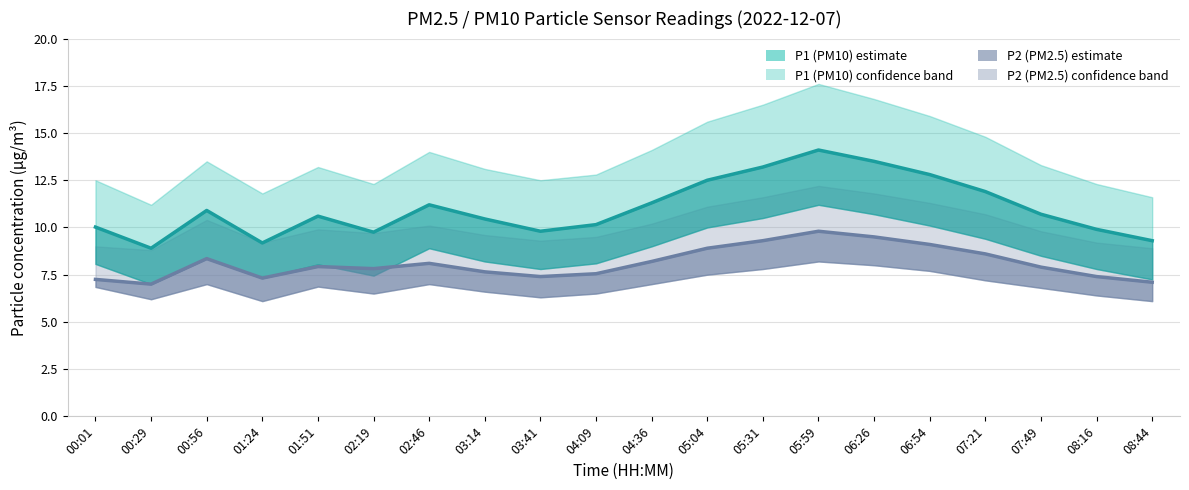

What is the sum of the P2 (PM2.5) mean values at 00:56 and 04:09?

15.9